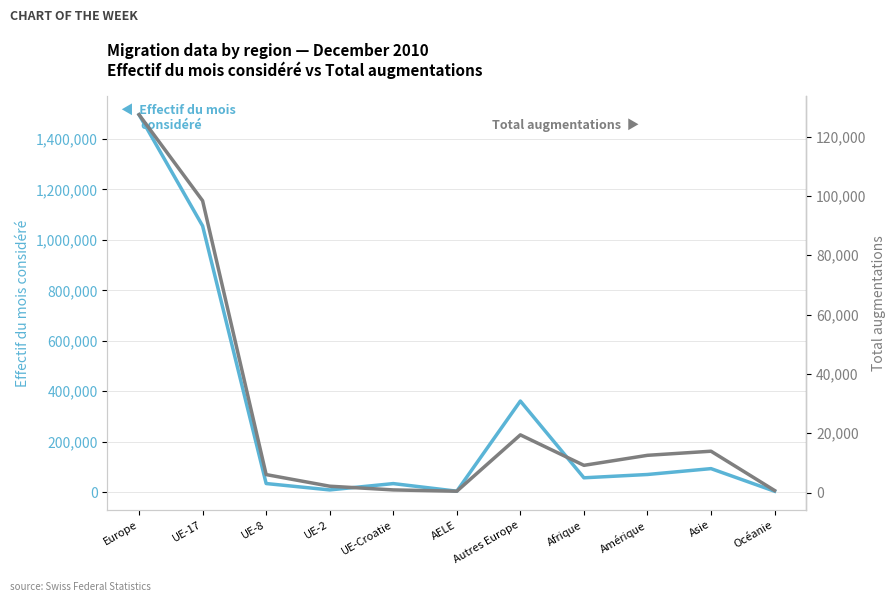

How many data points in Total augmentations are less than 9183?

5